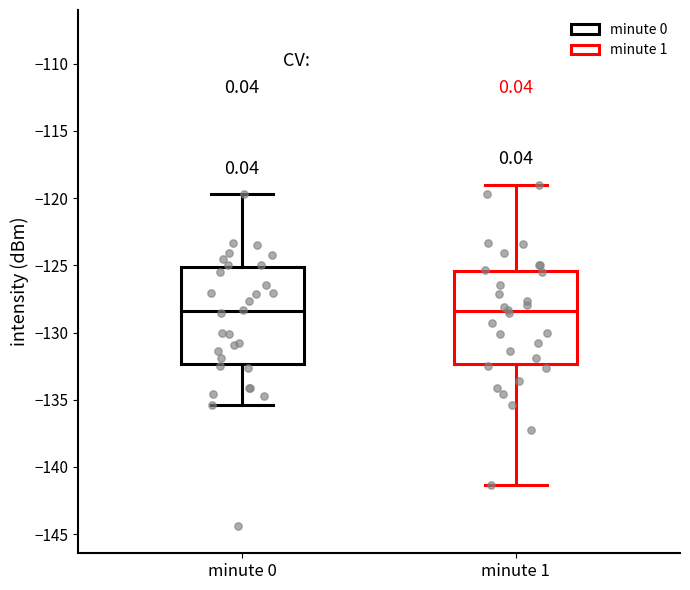

Reading left to right, transcribe this box plot: for each box, give where its median line is, the range the box spans, and where its two whiskers end, as read against the y-axis. The values are not printed on the chart, so give them approximately, as read against the axis.

minute 0: median -128.5, box -132.5 to -125.0, whiskers -135.5 to -119.5
minute 1: median -128.5, box -132.5 to -125.5, whiskers -141.5 to -119.0